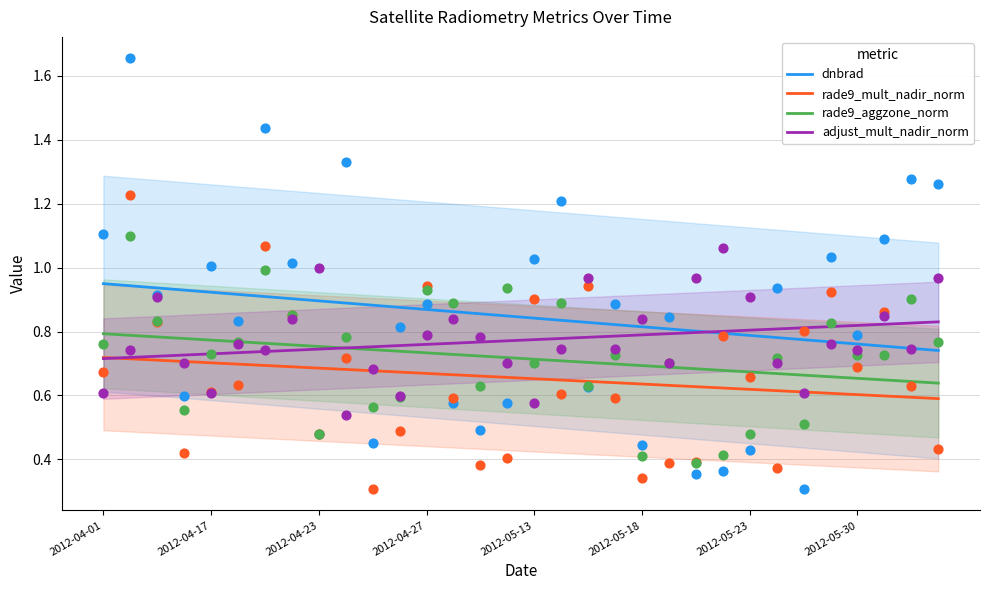

True or false: rade9_mult_nadir_norm has a value of 0.6 at 2012-05-30.

True